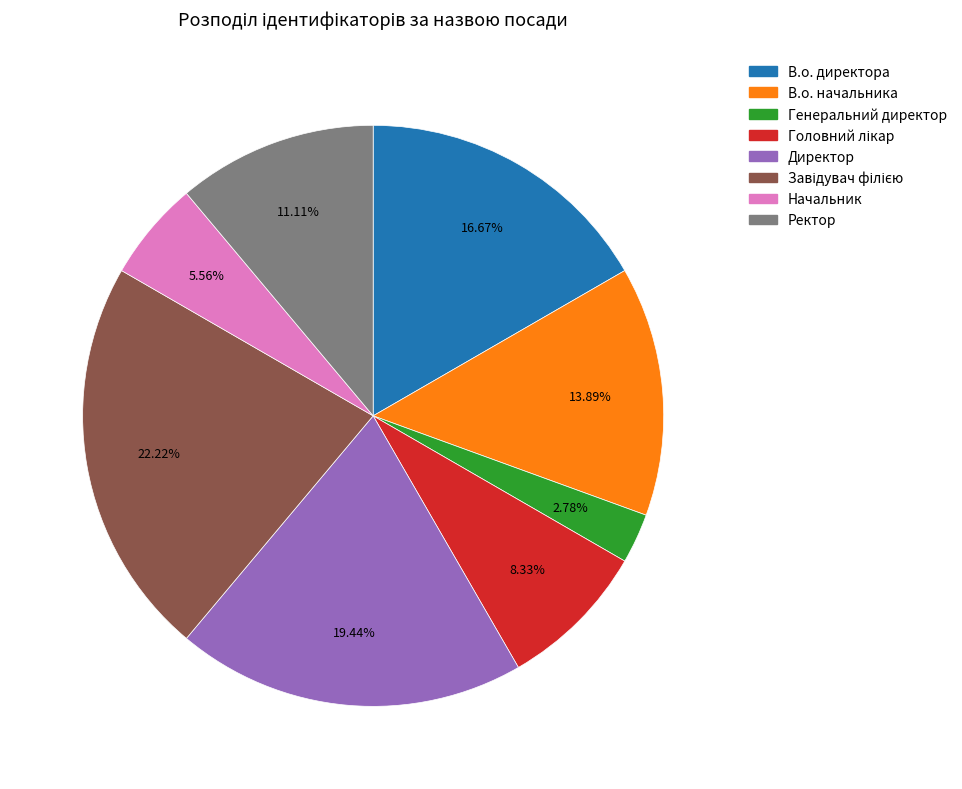

To the nearest percent, what is the difference between the largest and smallest slice percentages?

19%